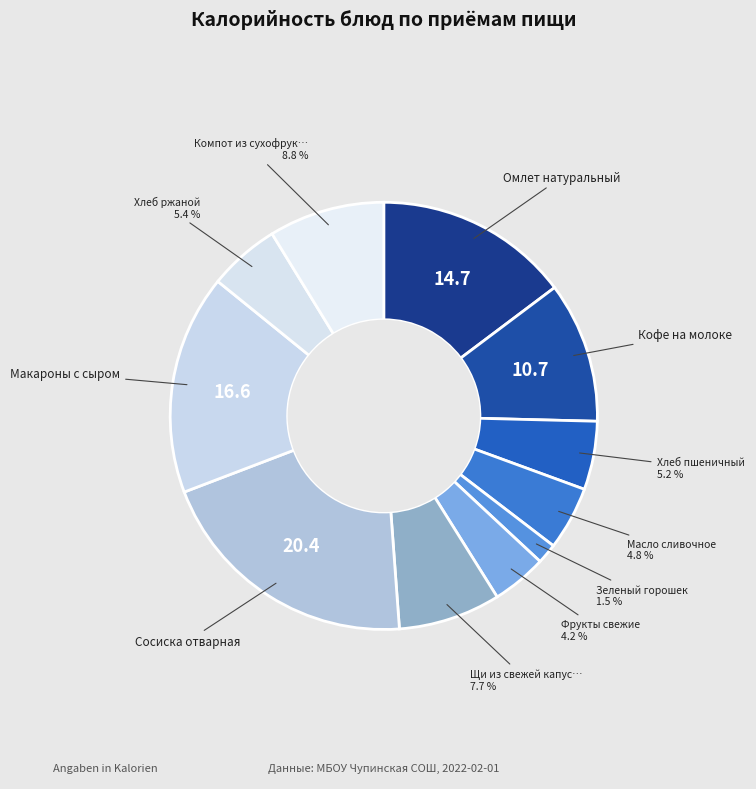

Which slice is the largest?

Сосиска отварная